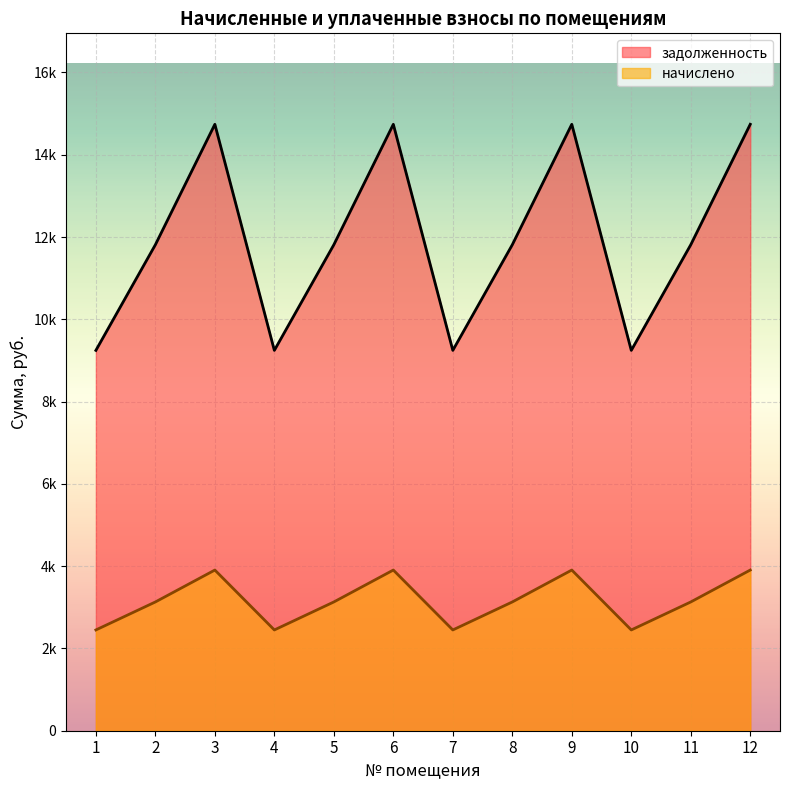

True or false: начислено and задолженность intersect in this chart.

False